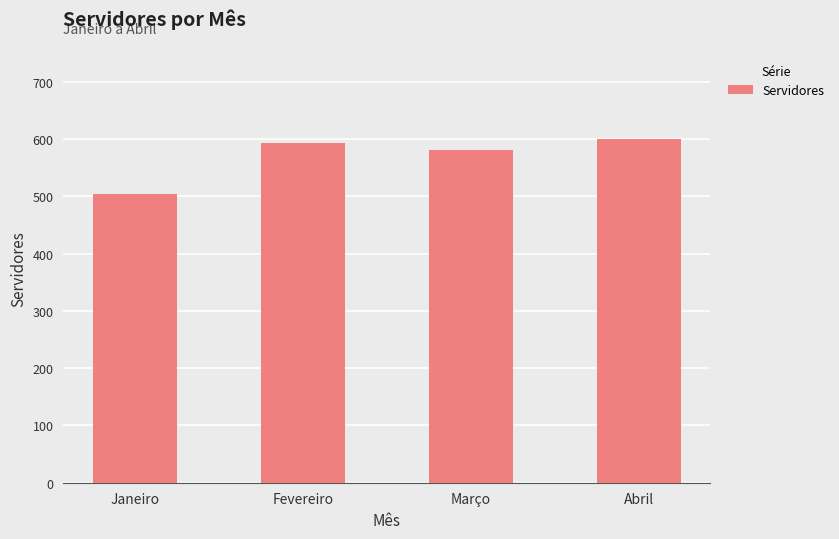

How many data points does each series have?

4